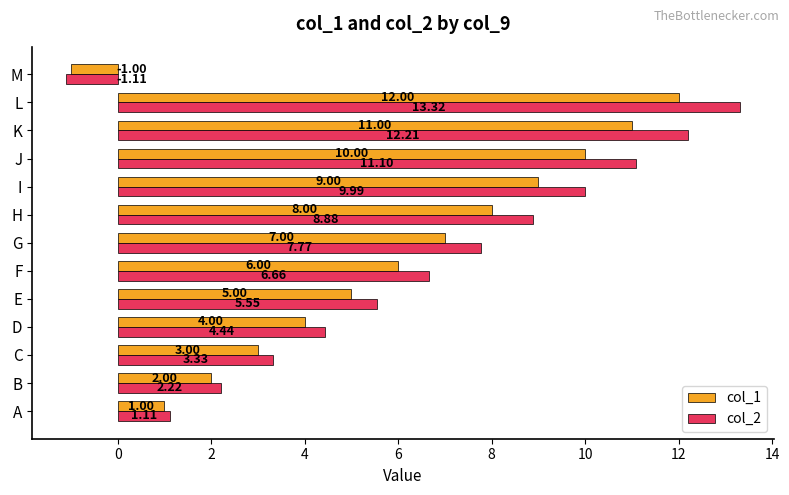

Rank the series by their average value, from lowest to highest.

col_1, col_2